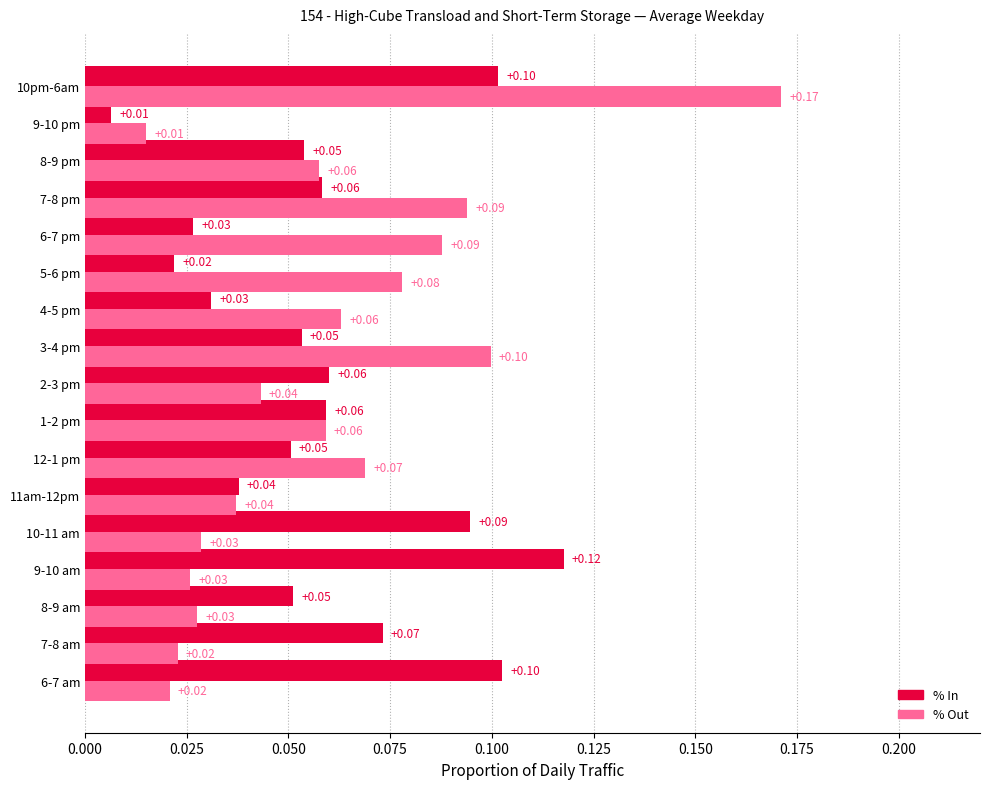

Is the value of % Out at 10pm-6am greater than the value of % In at 9-10 am?

Yes